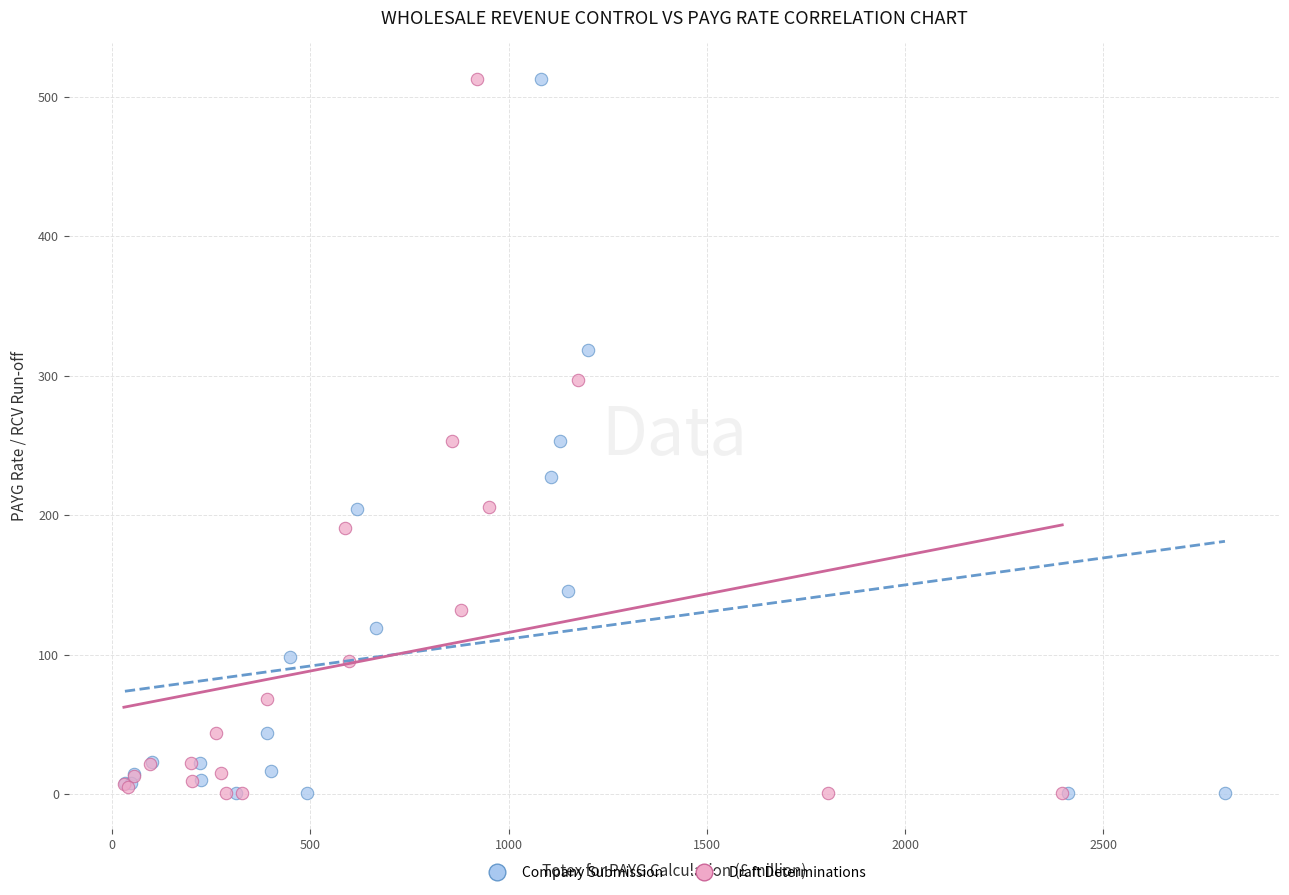

Which series has the largest Y range (max minus min)?

Draft Determinations